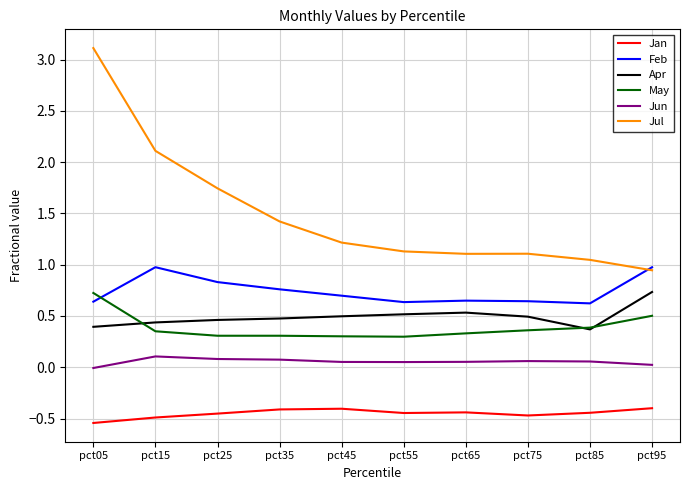

Is this an area chart (filled region under the line)?

No